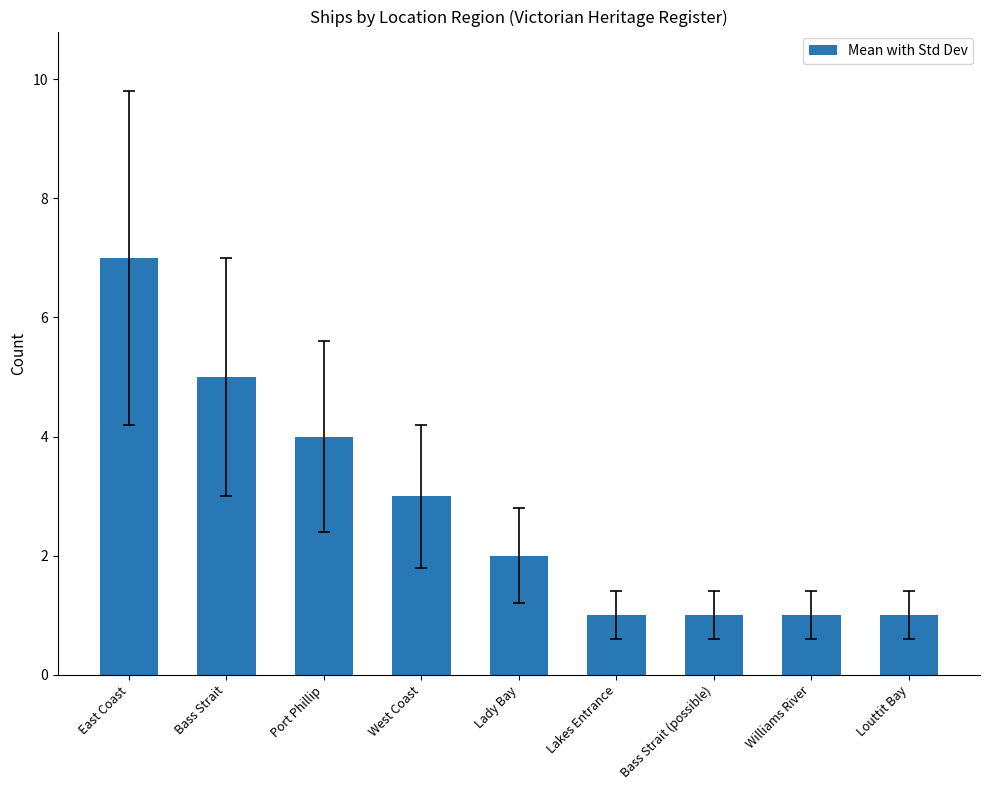

True or false: the data shows 2 at Louttit Bay.

False